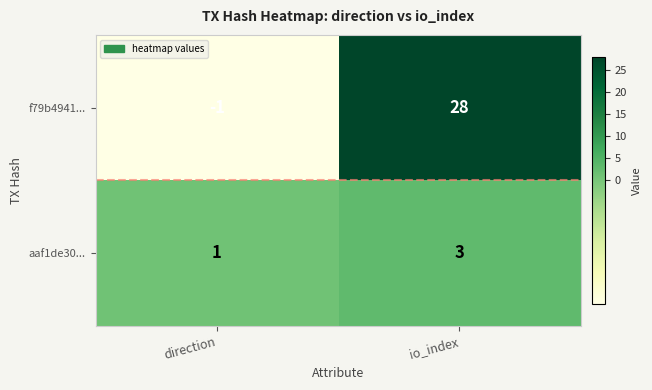

The aaf1de30... series shows 1 at io_index. True or false?

False